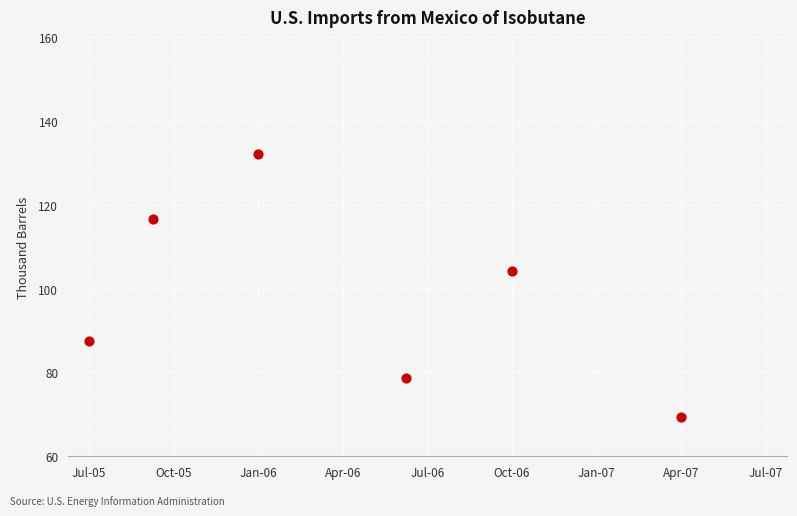

What is the average Y value?

98.0